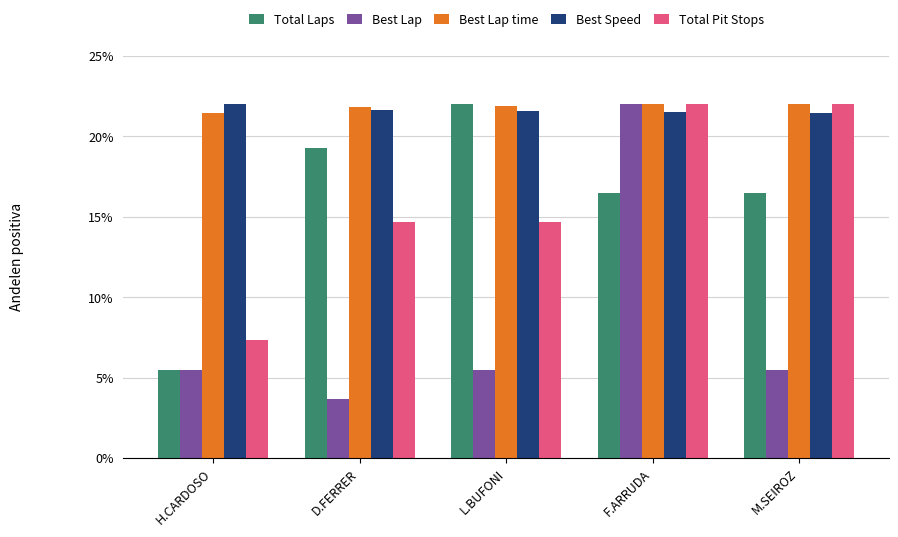

What is the label of the 1st bar from the left?

H.CARDOSO